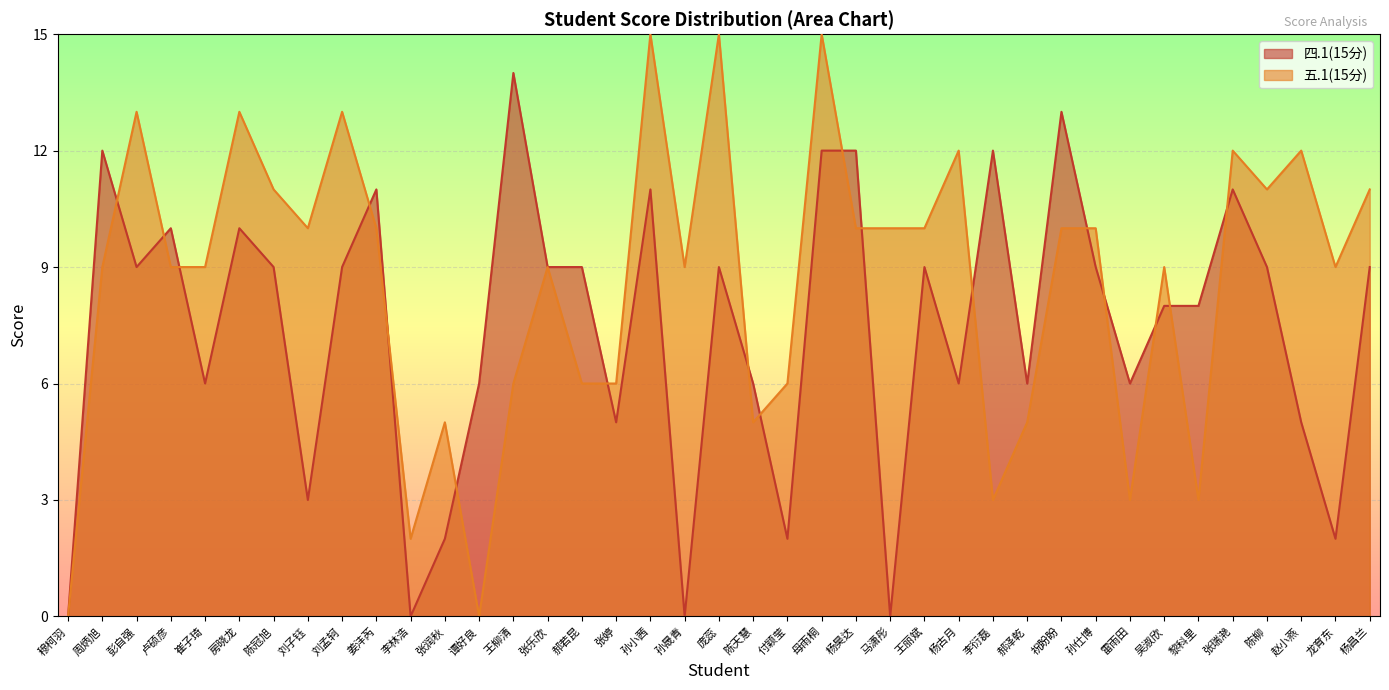

What is the average value of the 五.1(15分) series?

9